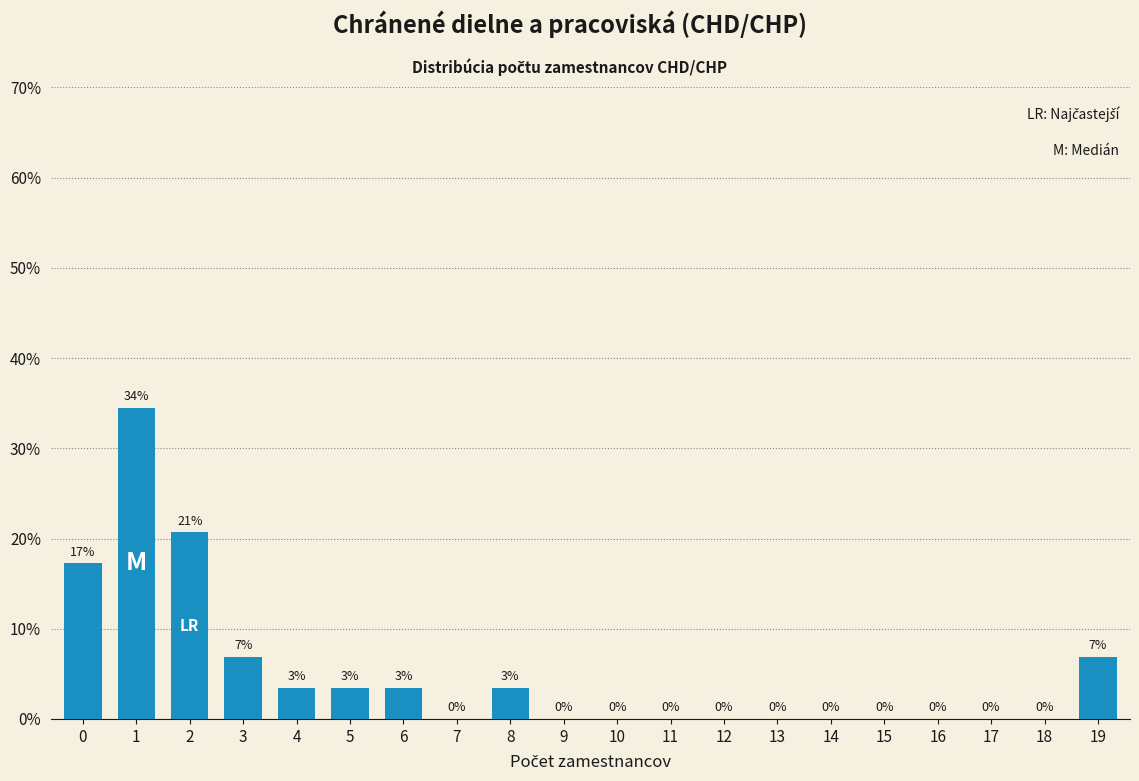

Is it true that the value at 9 is -14.7?

False